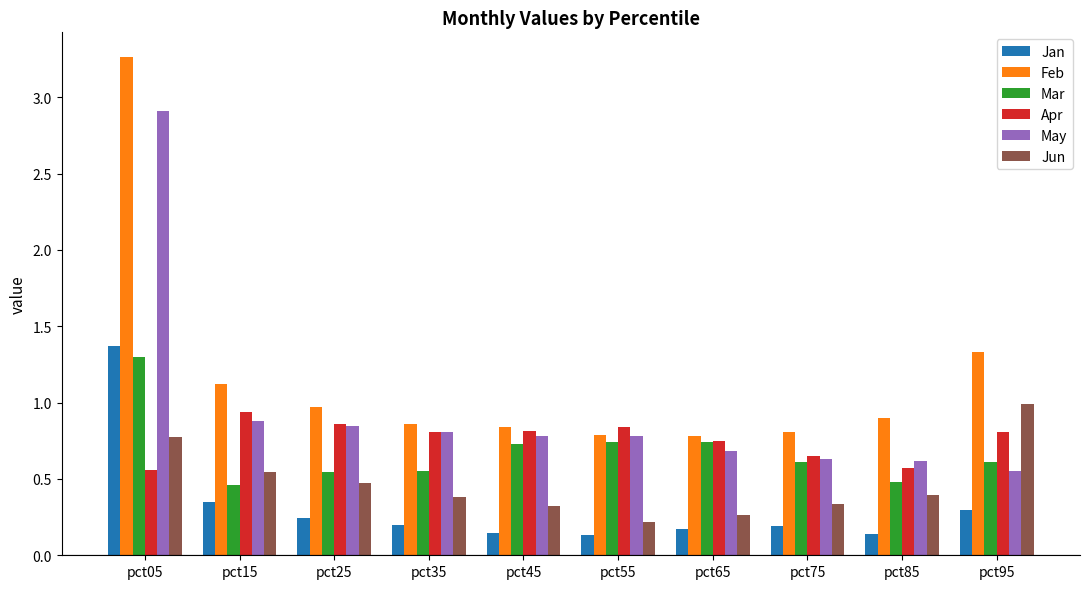

Which series has the largest total across all categories?

Feb